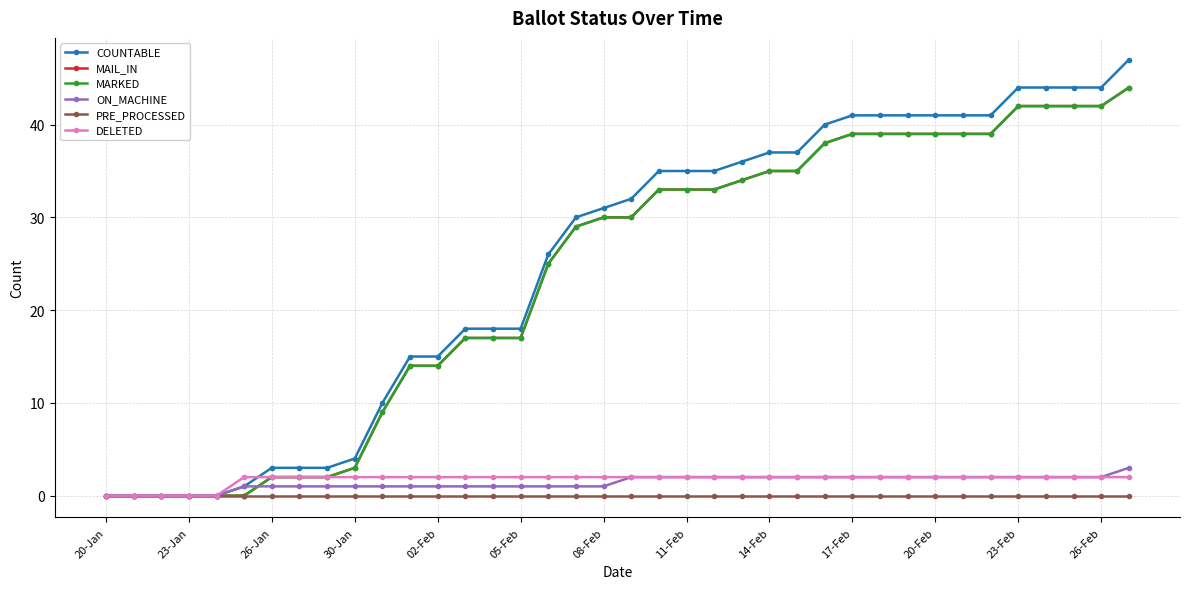

Does the chart have visible grid lines?

Yes